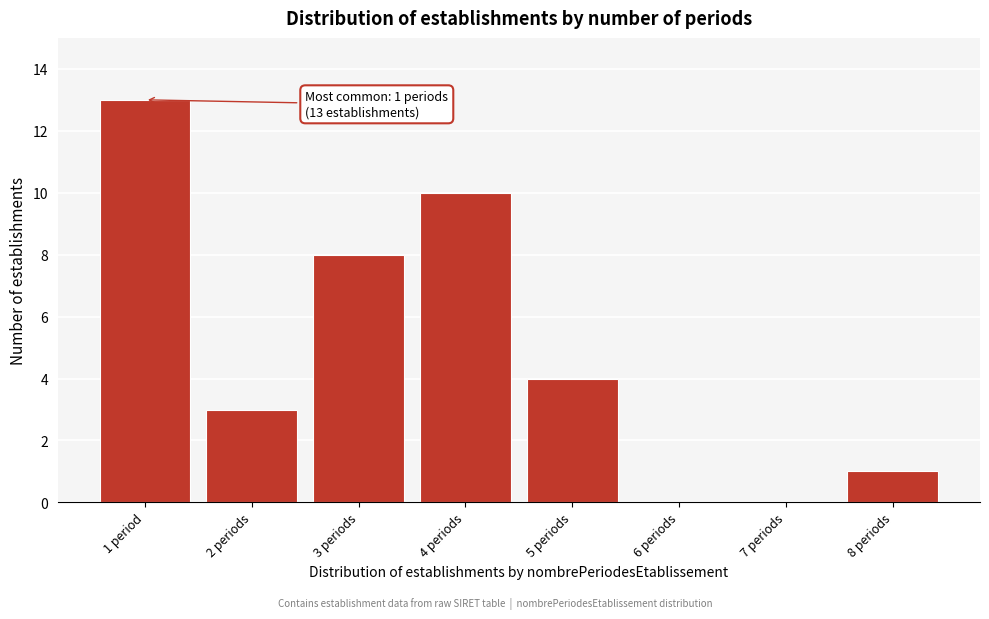

Reading left to right, extract all data points from this chart.

1 period=13	2 periods=3	3 periods=8	4 periods=10	5 periods=4	6 periods=0	7 periods=0	8 periods=1